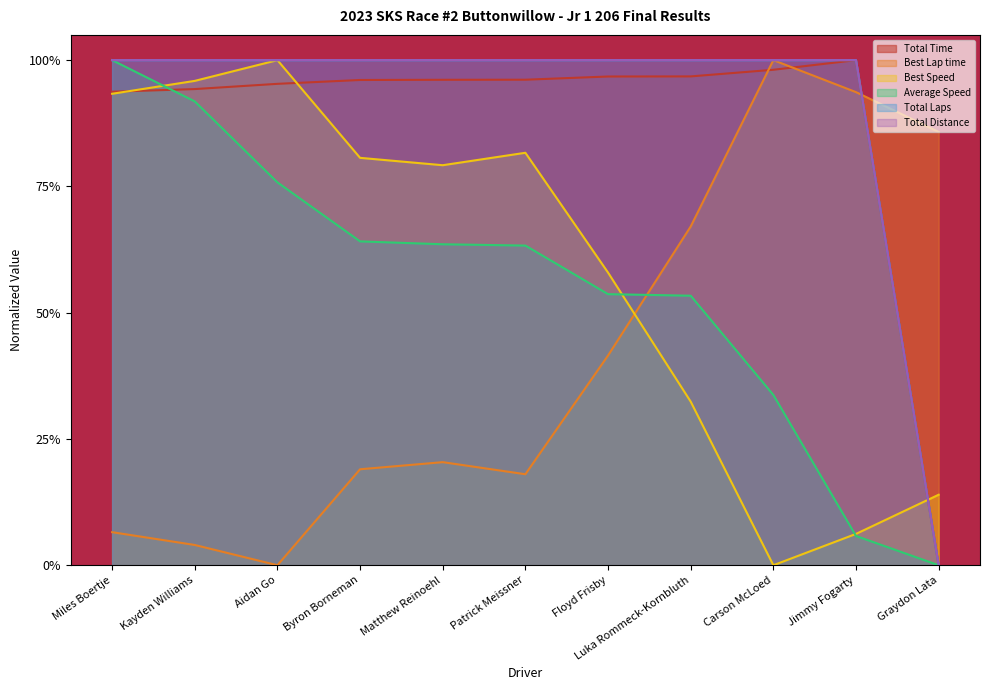

At how many categories does at least one series exceed 0?

11